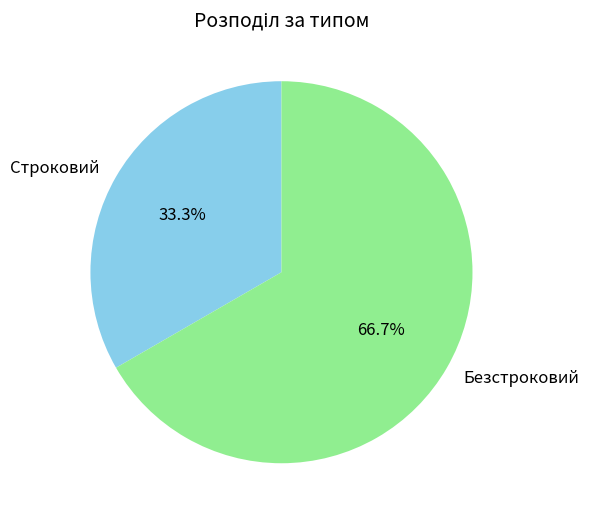

How many segments does this pie chart have?

2